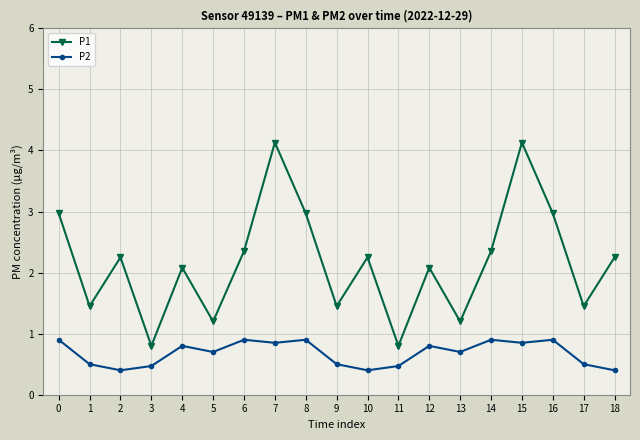

What is the difference between the second highest and minimum values in the P2 series?

0.5